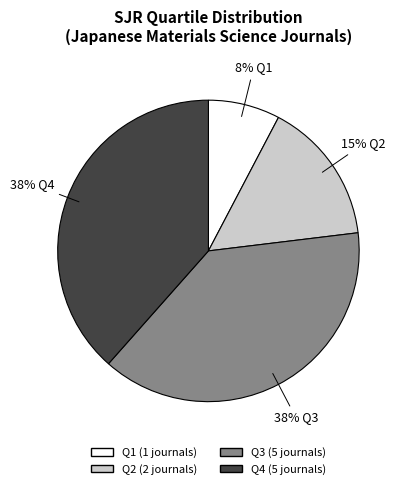

To the nearest percent, what is the average slice percentage?

25%